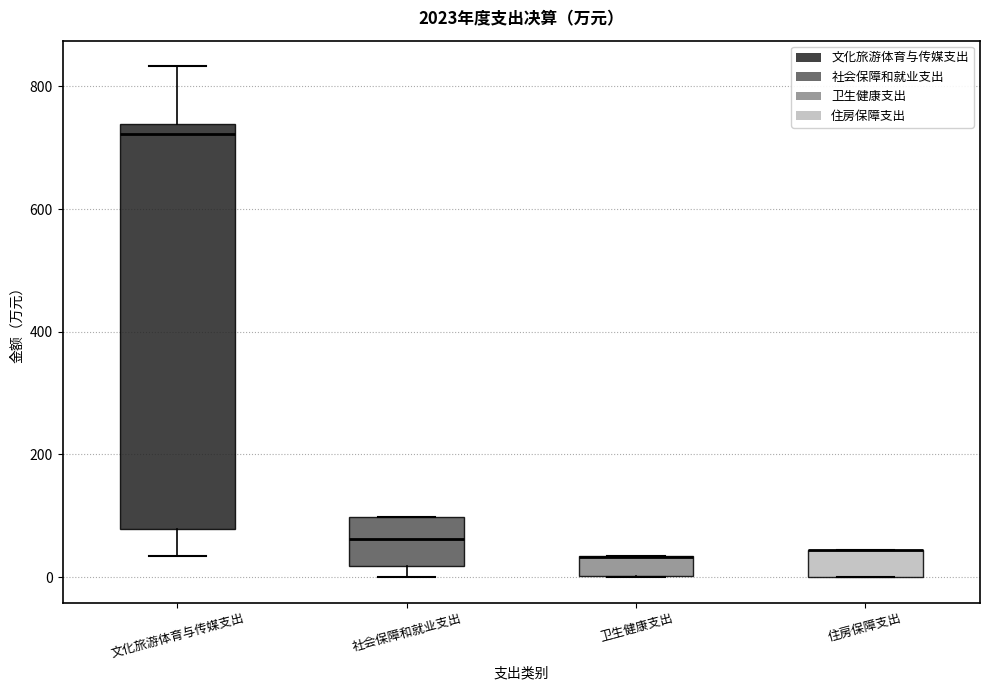

Where is the lower edge of the box for 住房保障支出 on the y-axis? The values are not printed on the chart, so give them approximately, as read against the axis.

0